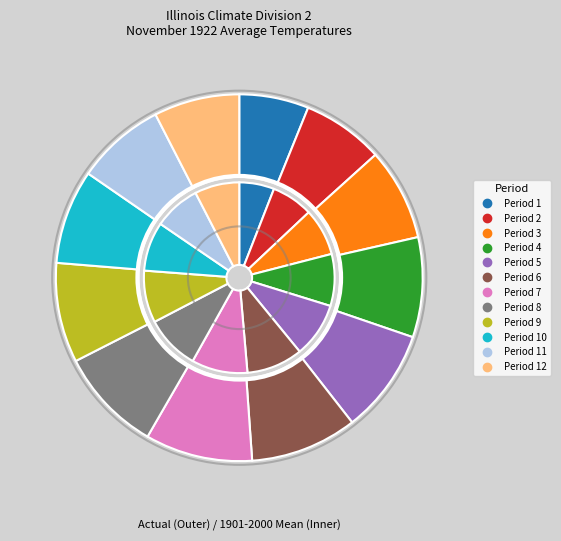

Which category has the smallest portion of the pie?

Period 1